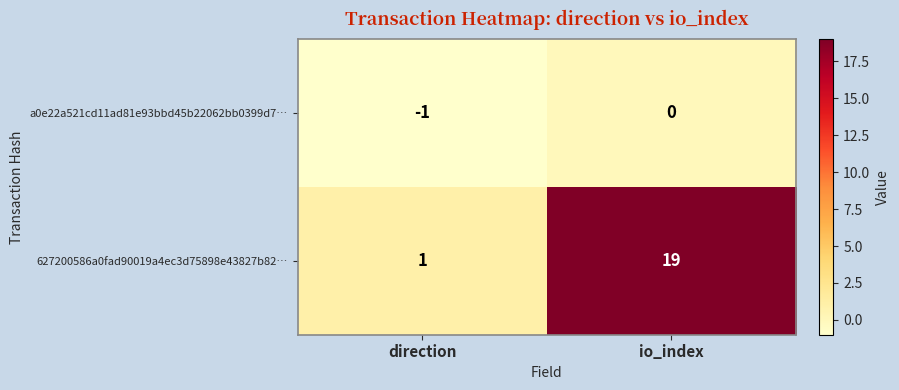

Which label corresponds to the smallest value in the chart?

direction